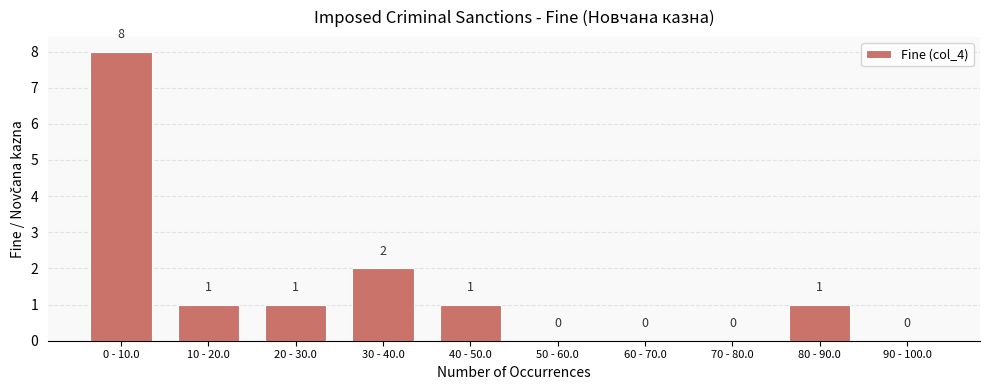

Reading right to left, what are all the values shown in this chart?

90 - 100.0=0	80 - 90.0=1	70 - 80.0=0	60 - 70.0=0	50 - 60.0=0	40 - 50.0=1	30 - 40.0=2	20 - 30.0=1	10 - 20.0=1	0 - 10.0=8